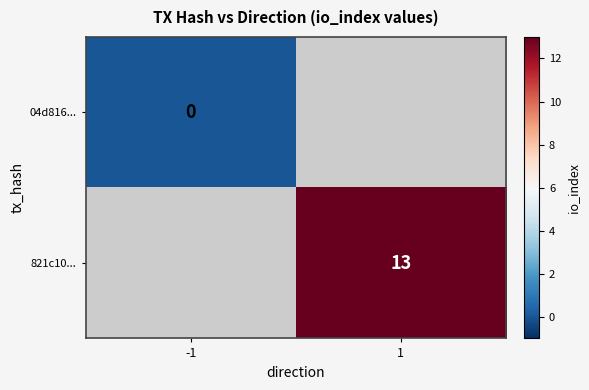

The 821c10... series shows 13 at 1. True or false?

True